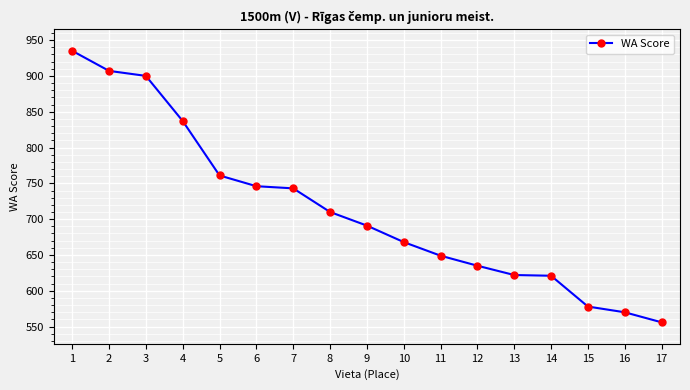

The value at 16 is 570. True or false?

True